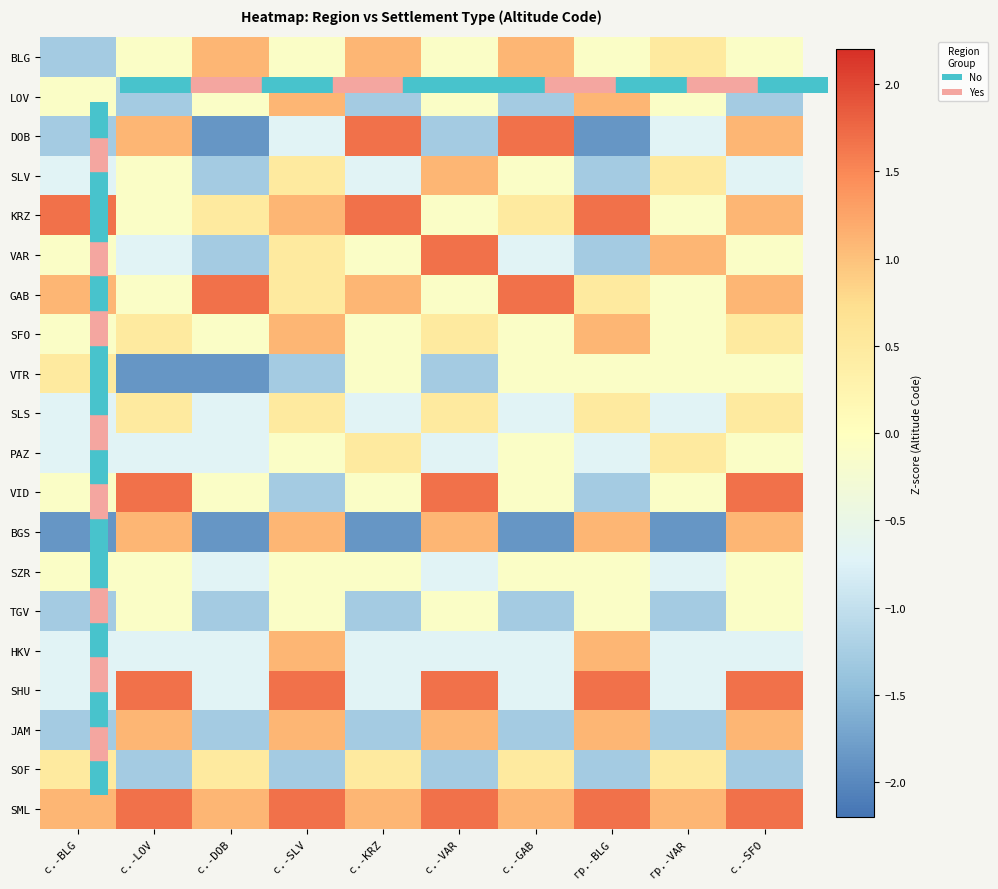

What is the difference between the highest and lowest values at с.-GAB?

3.5